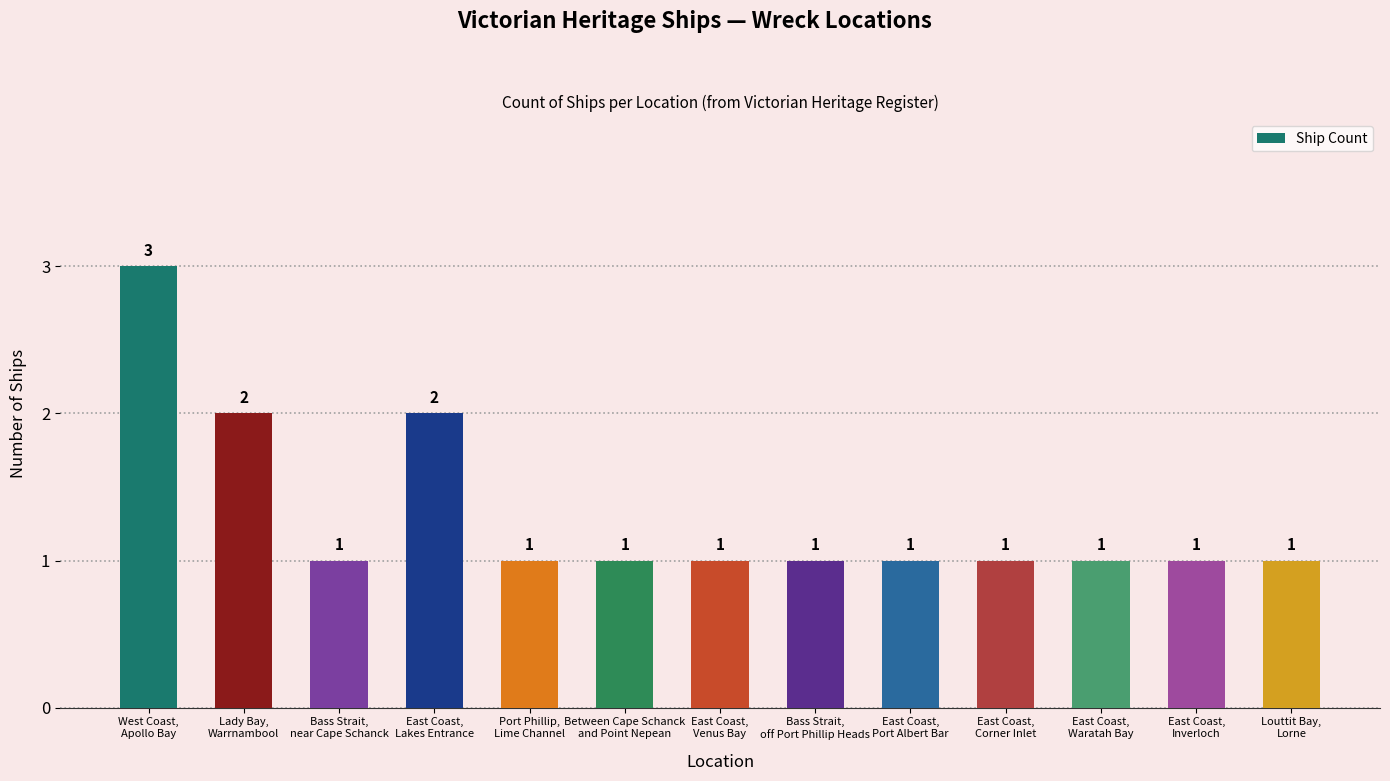

What is the greatest value displayed?

3